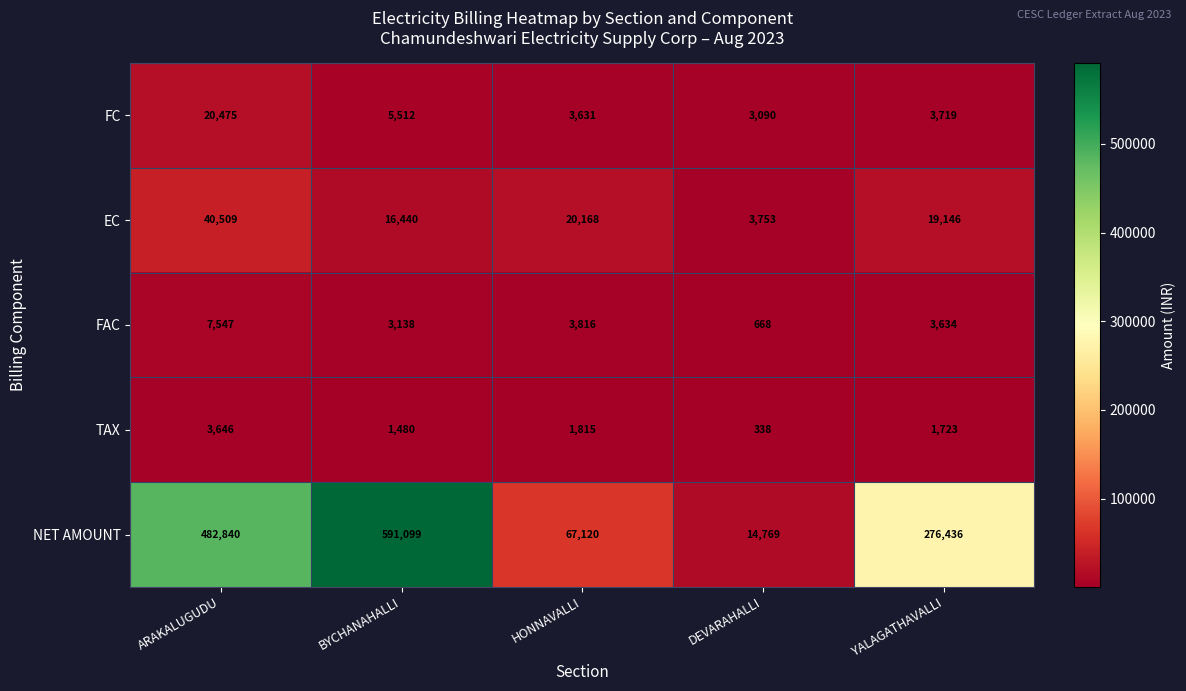

Which series has the largest total across all categories?

NET AMOUNT